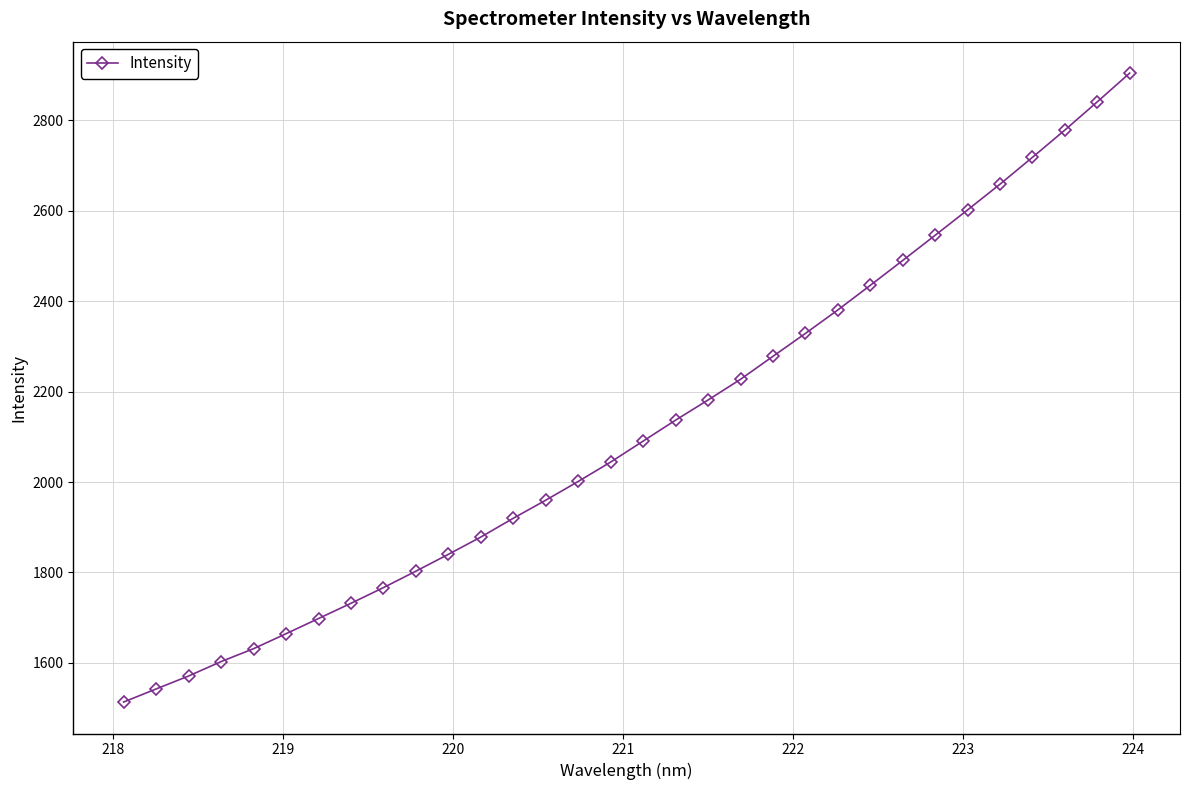

What is the value of the 25th point from the left?

2490.1